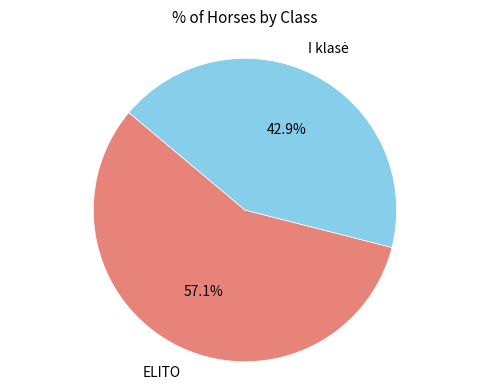

Is there any slice that represents more than half of the pie?

Yes